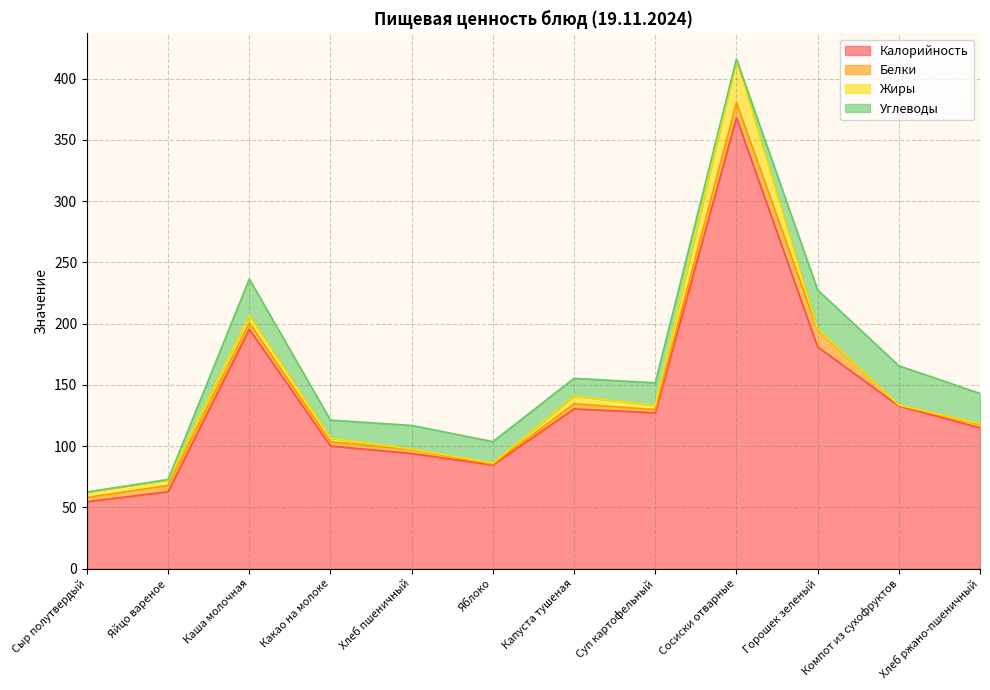

How many interior local valleys does the Белки series have?

3